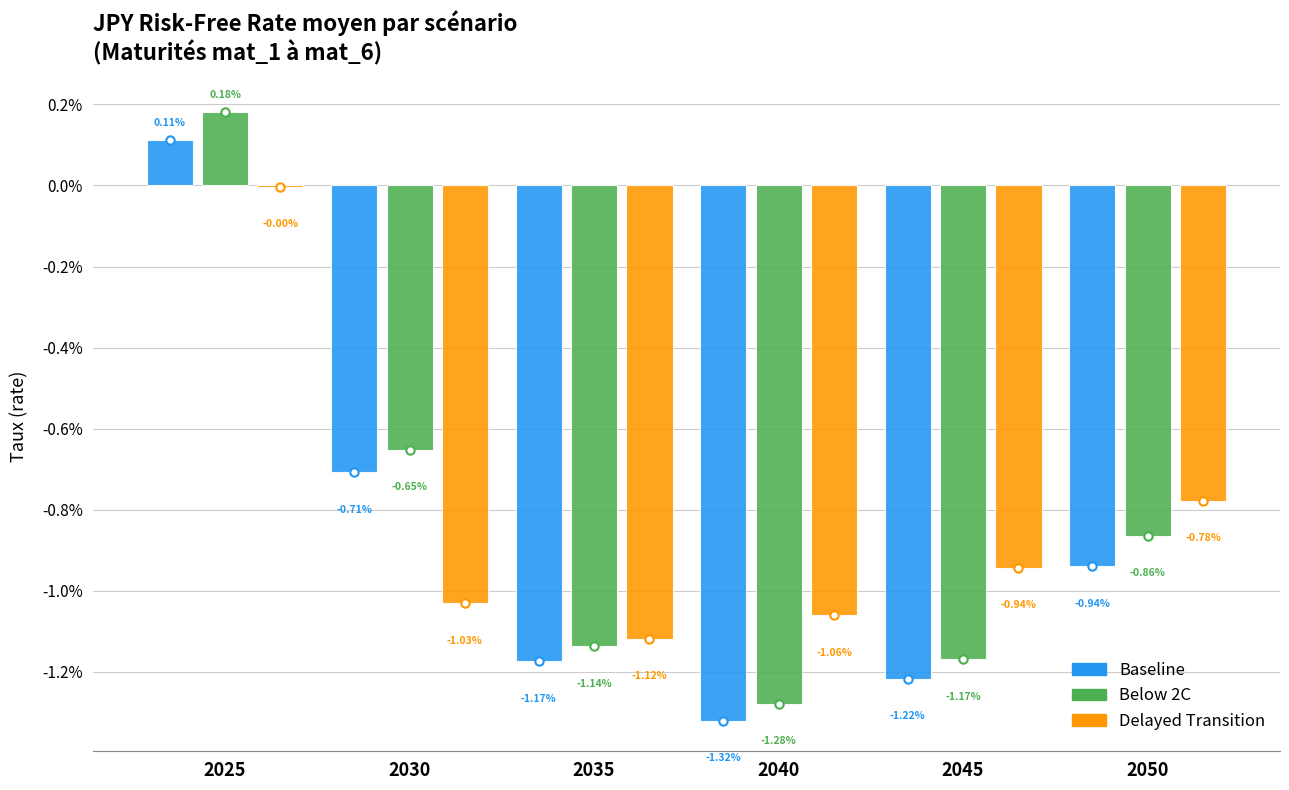

What are all the series names shown in the legend?

Baseline, Below 2C, Delayed Transition